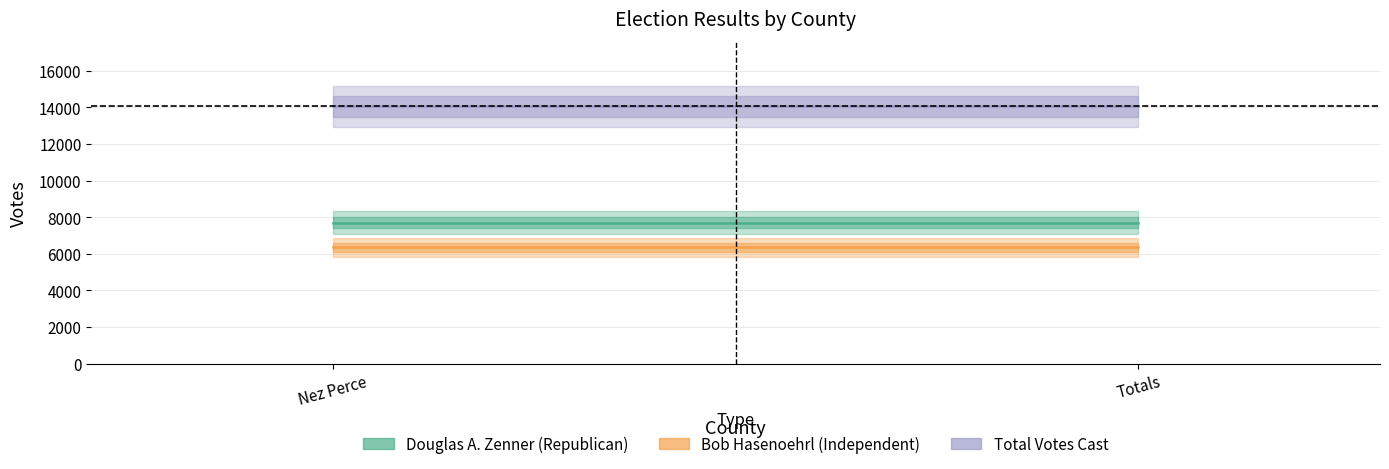

List the labels in order of Total Votes Cast value, smallest first.

Nez Perce, Totals